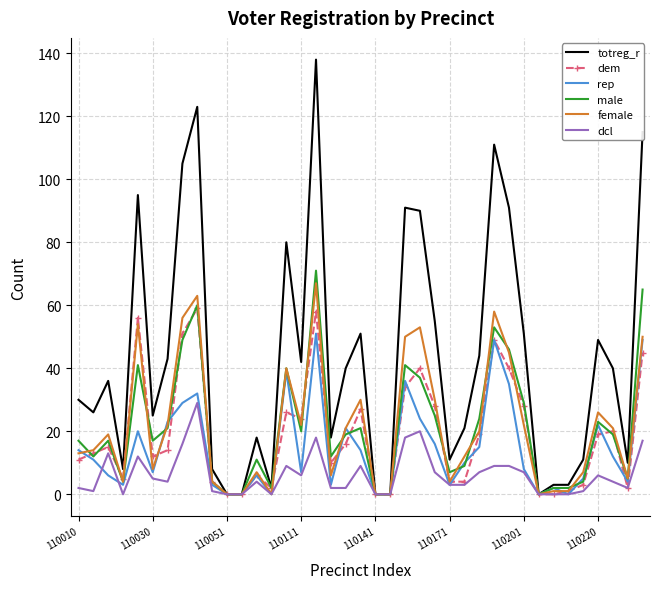

What is the greatest value displayed?

138